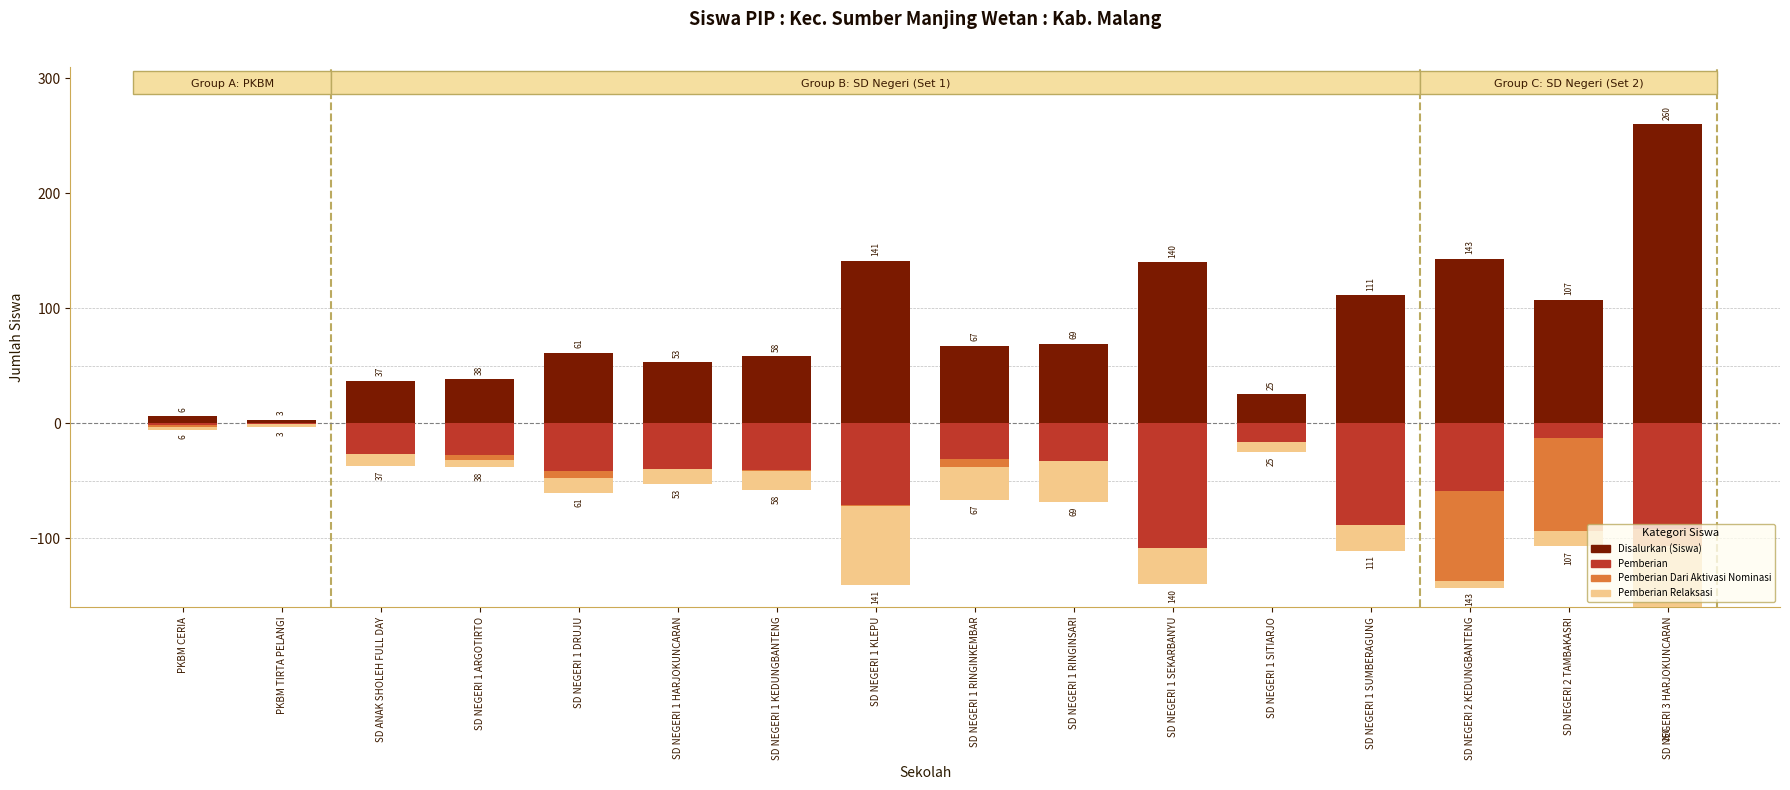

Between PKBM TIRTA PELANGI and SD NEGERI 1 HARJOKUNCARAN, which is larger?

SD NEGERI 1 HARJOKUNCARAN